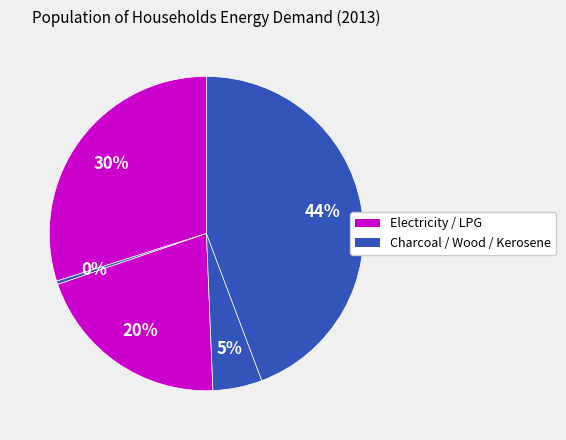

How many segments does this pie chart have?

5